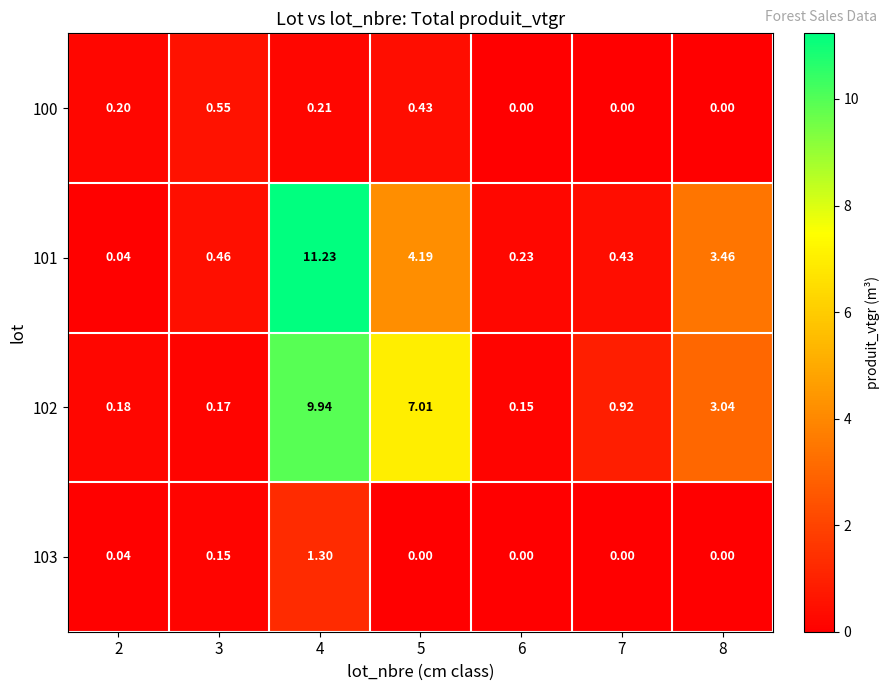

At which category is the sum across all series the highest?

4